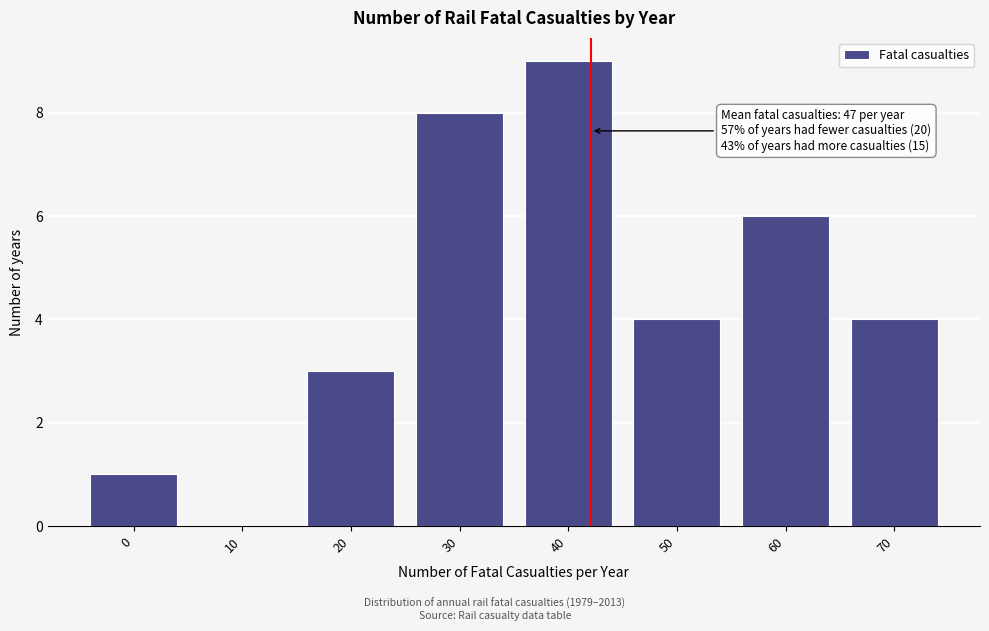

Reading left to right, what are all the values shown in this chart?

0=1	10=0	20=3	30=8	40=9	50=4	60=6	70=4